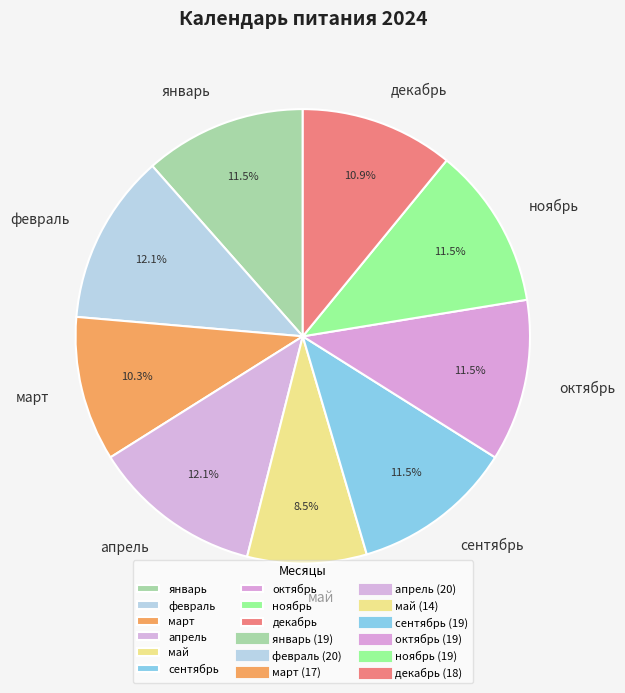

To the nearest percent, what is the difference between the октябрь and декабрь slice percentages?

1%